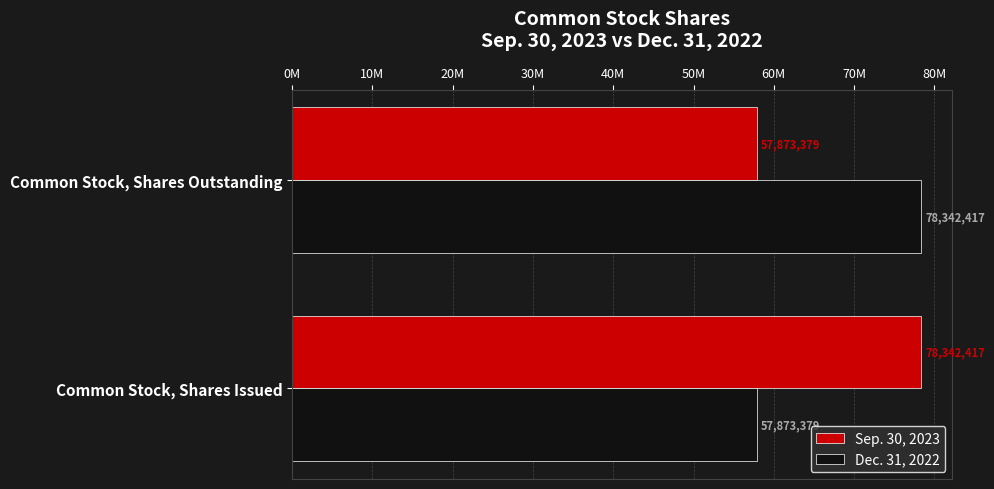

What are all the series names shown in the legend?

Sep. 30, 2023, Dec. 31, 2022